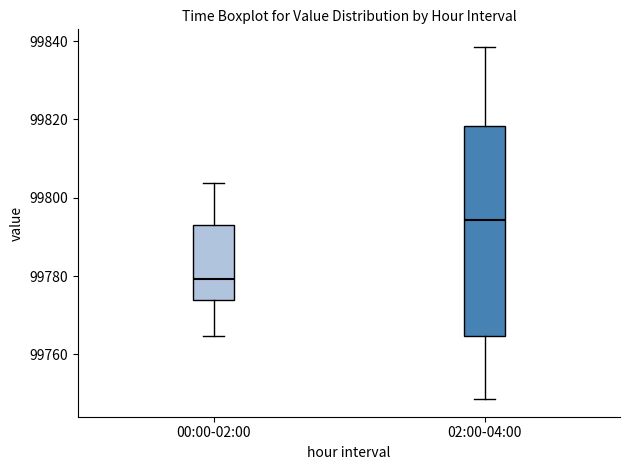

Where is the upper edge of the box for 02:00-04:00 on the y-axis? The values are not printed on the chart, so give them approximately, as read against the axis.

99818